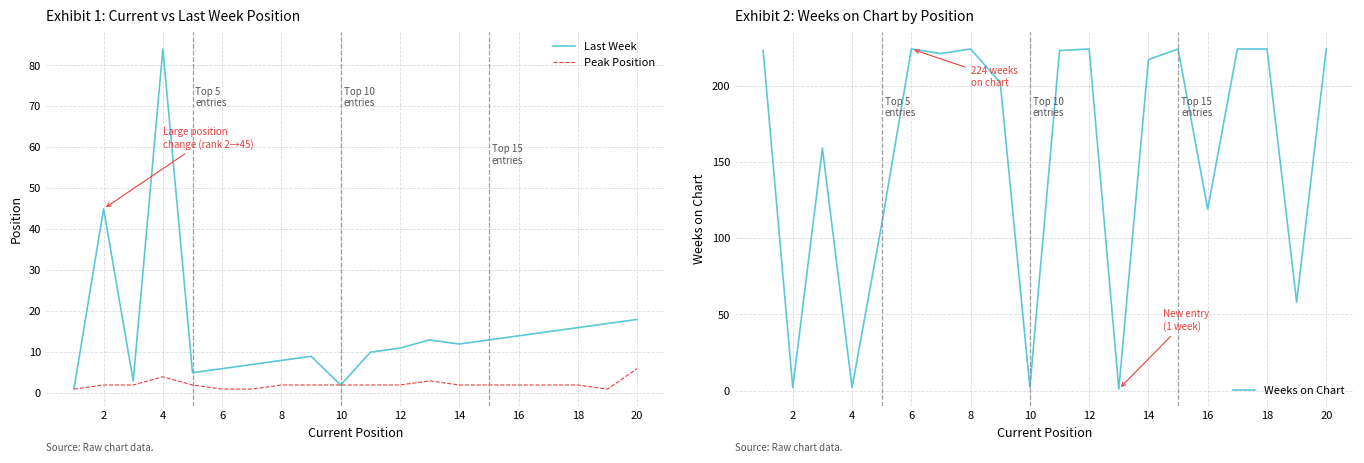

The value of Last Week at 14 is 12. True or false?

True